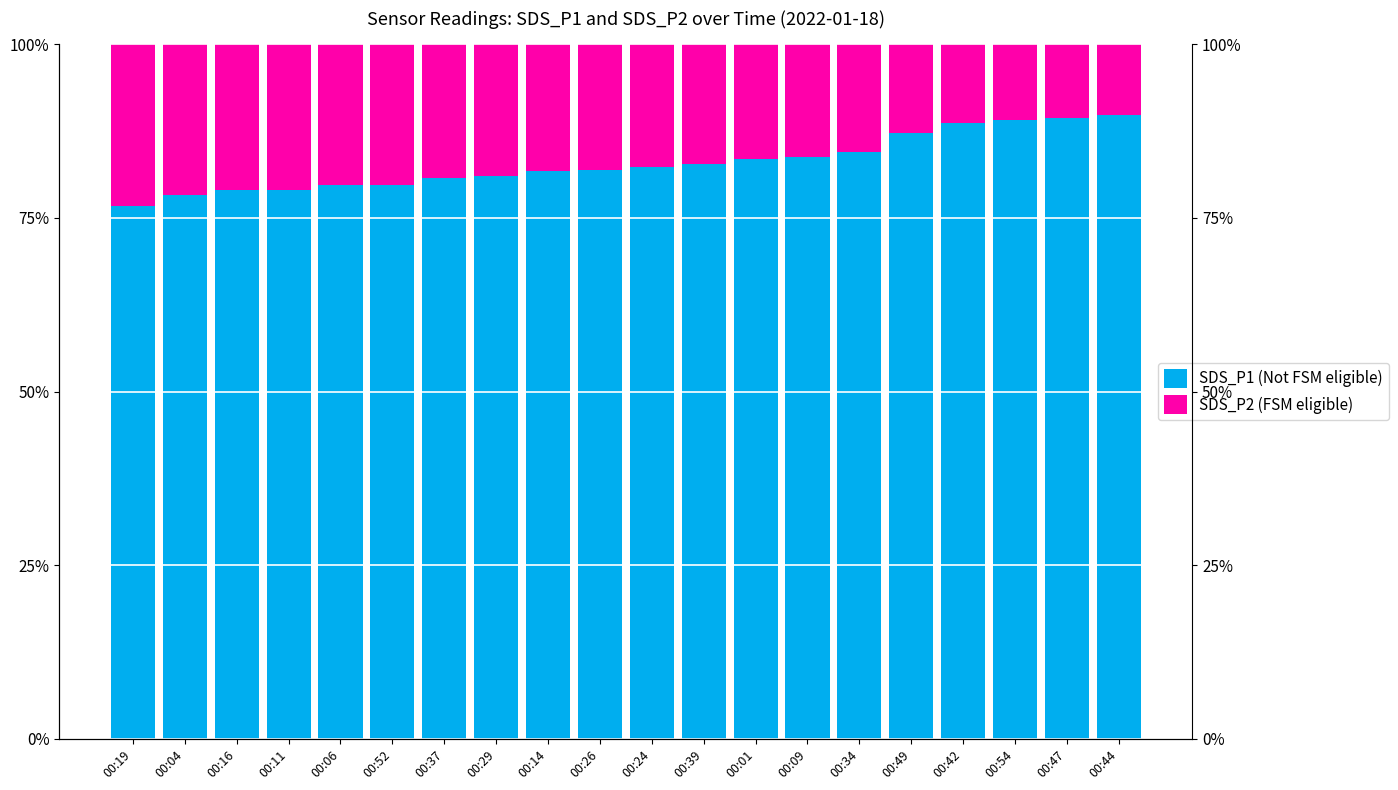

What is the value of the SDS_P2 (FSM eligible) bar at the 16th from the left?

12.7